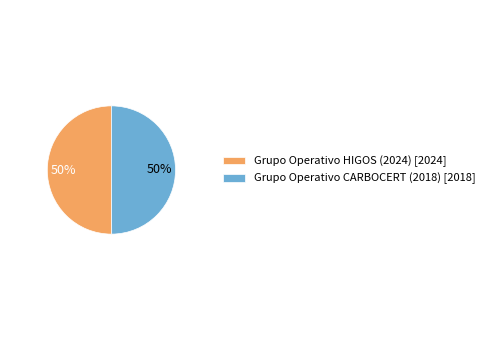

Is the sum of Grupo Operativo HIGOS (2024) [2024] and Grupo Operativo CARBOCERT (2018) [2018] greater than half?

Yes